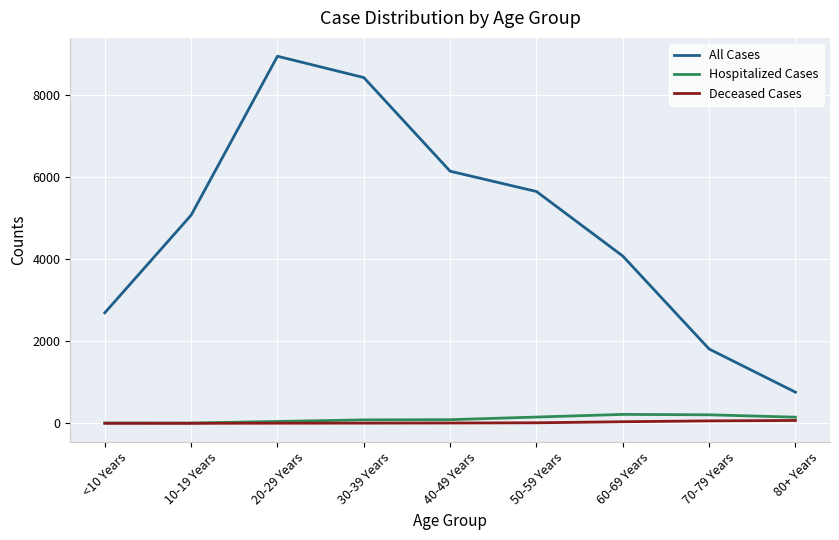

What position from the right is 40-49 Years?

5